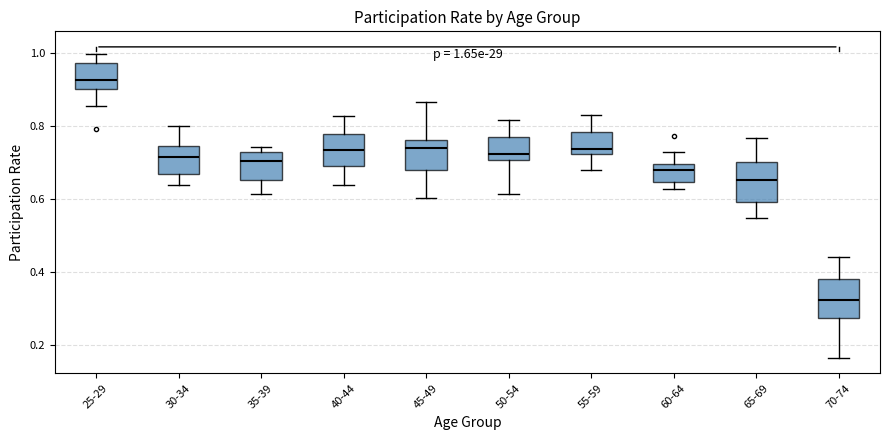

Which box has the highest median line?

25-29